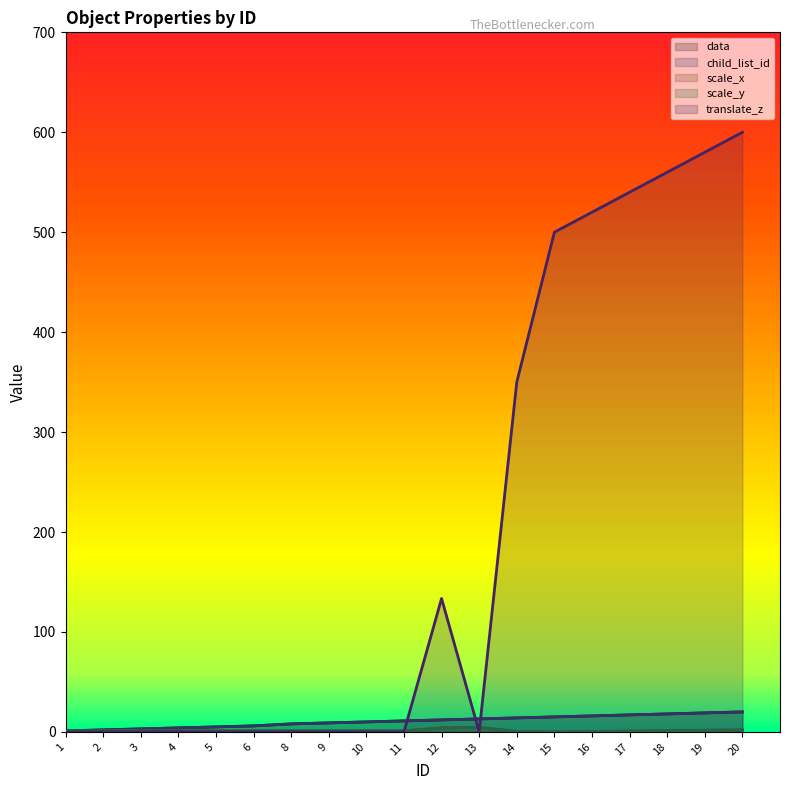

The value of translate_z at 2 is 312.8. True or false?

False